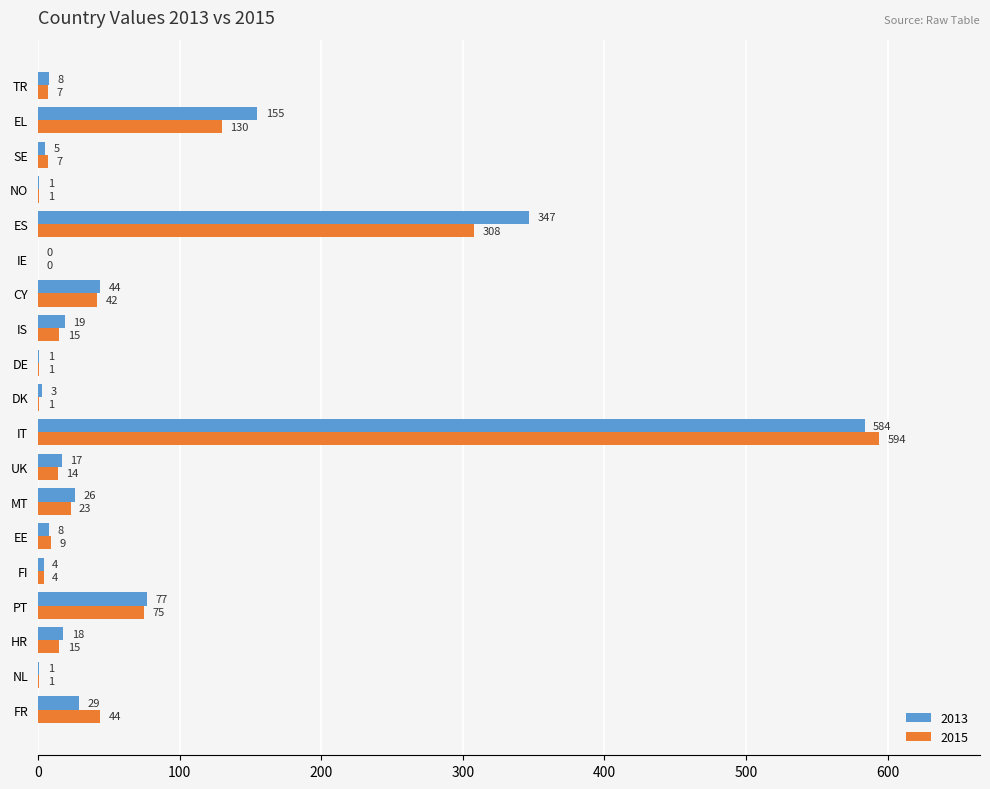

Between FI and IS, which series saw the biggest shift?

2013